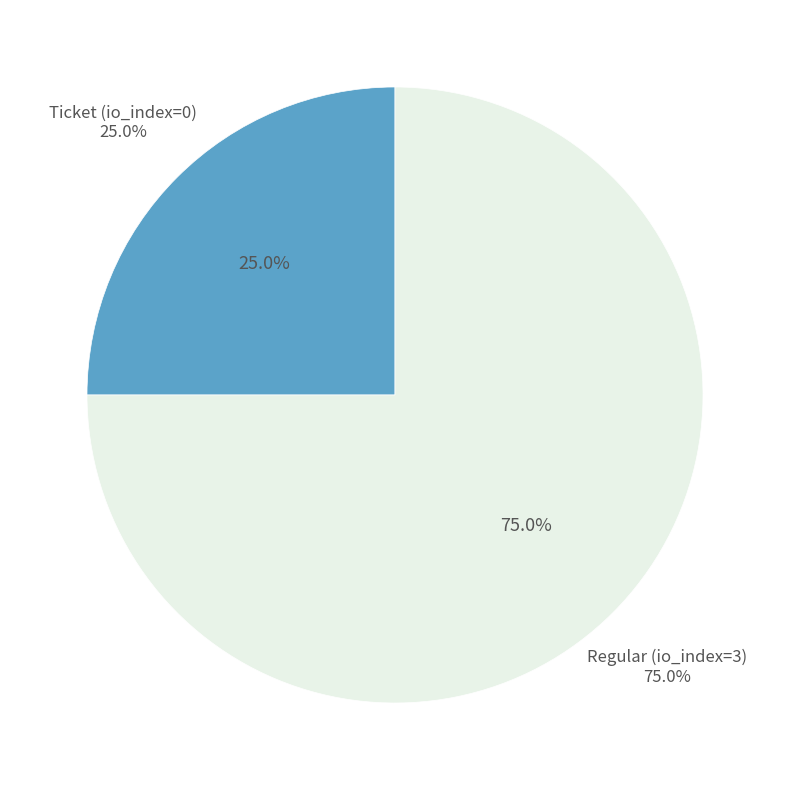

What percentage is NOT represented by Regular (io_index=3)?

25.0%